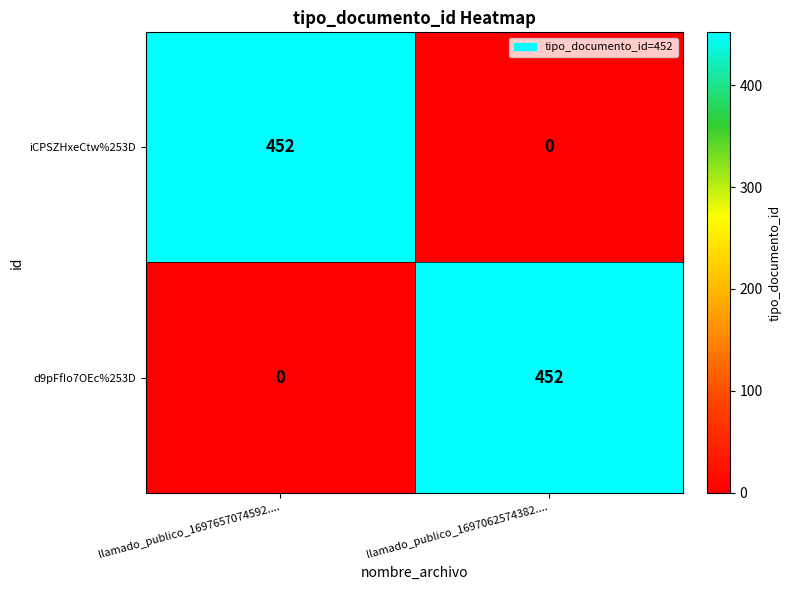

What is the spread (max minus min) of values at llamado_publico_1697657074592....?

452